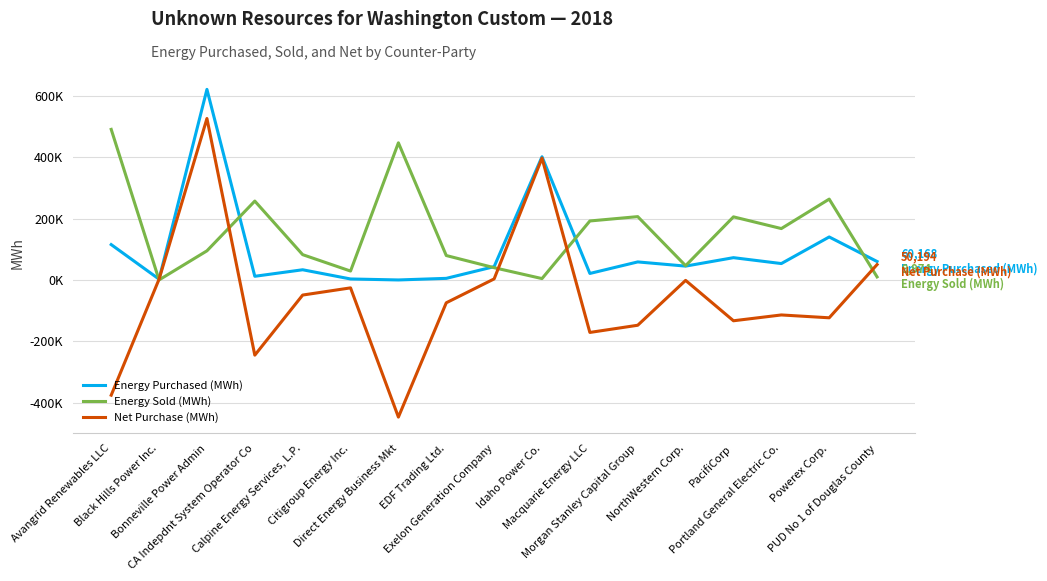

What are all the series names shown in the legend?

Energy Purchased (MWh), Energy Sold (MWh), Net Purchase (MWh)